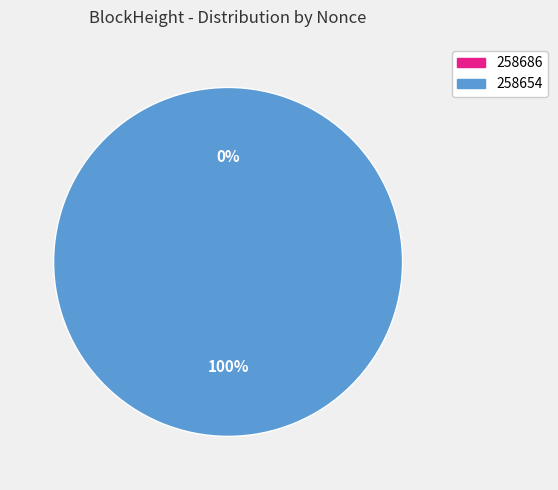

To the nearest percent, what is the average slice percentage?

50%